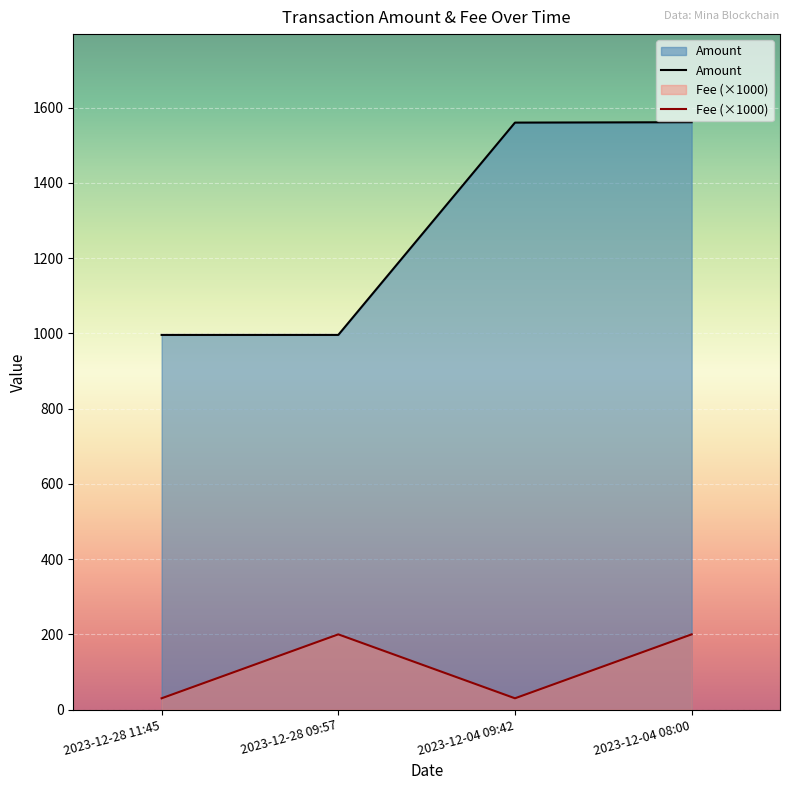

Which series has the largest total across all categories?

Amount